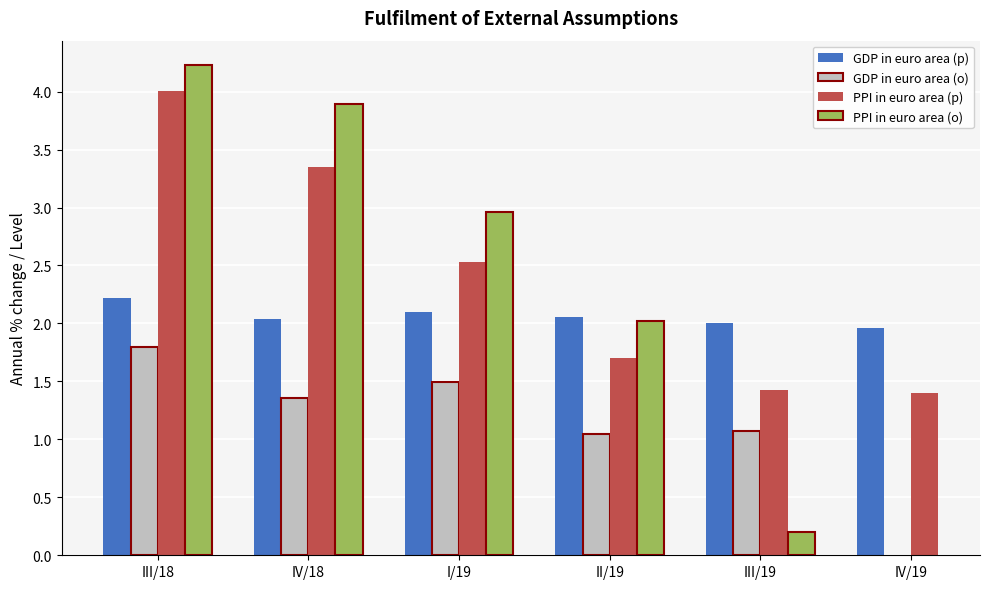

Rank the series by their maximum value, from lowest to highest.

GDP in euro area (o), GDP in euro area (p), PPI in euro area (p), PPI in euro area (o)